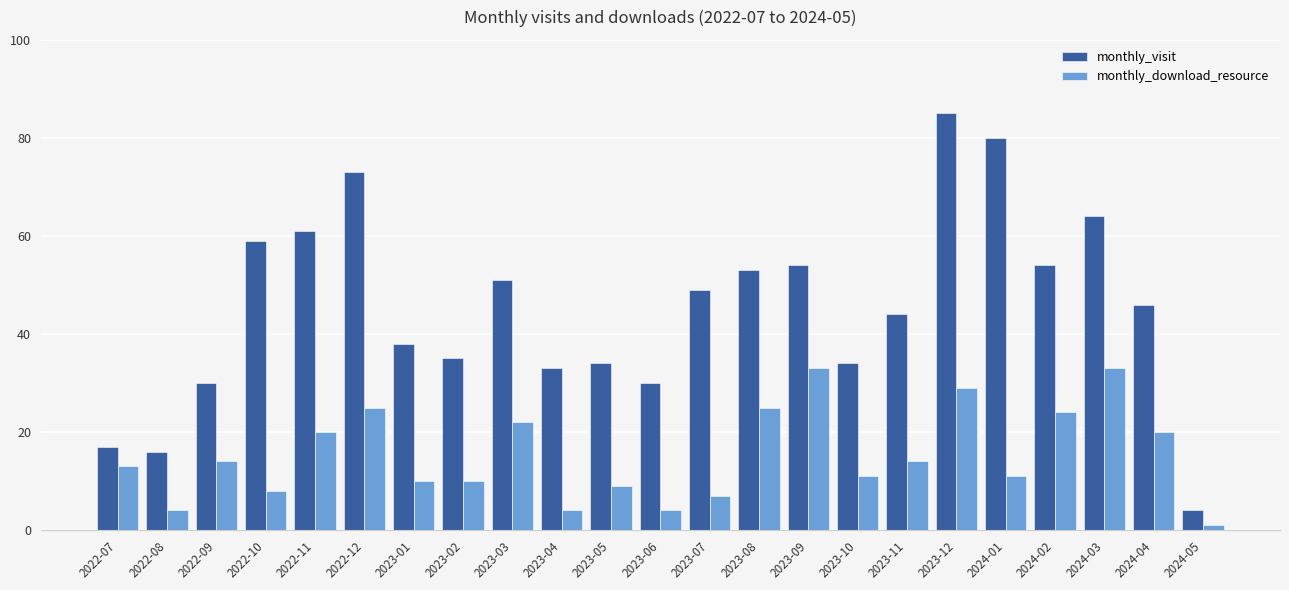

The monthly_download_resource series shows 33 at 2023-09. True or false?

True